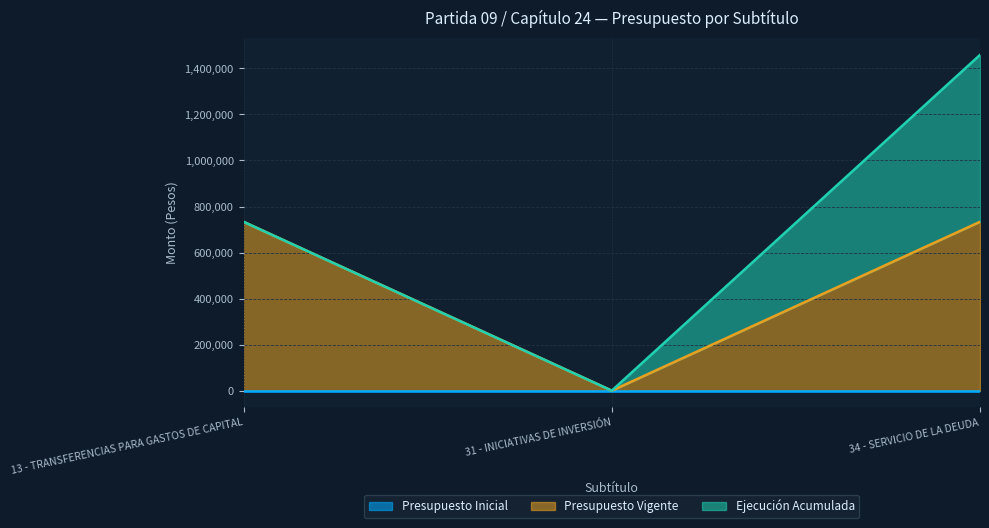

Between 31 - INICIATIVAS DE INVERSIÓN and 34 - SERVICIO DE LA DEUDA, which series saw the biggest shift?

Presupuesto Vigente